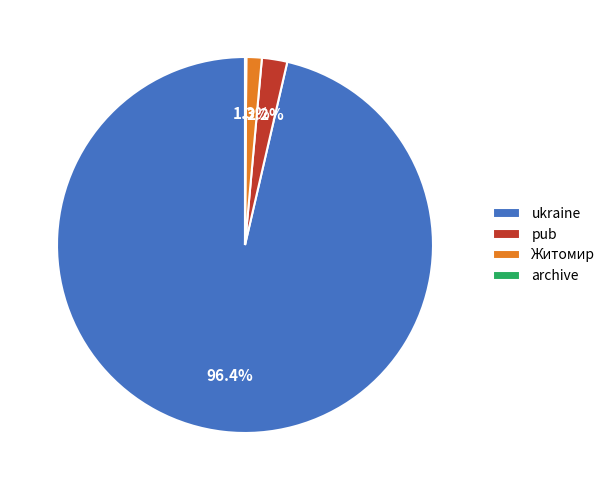

Does Житомир represent more than half of the total?

No